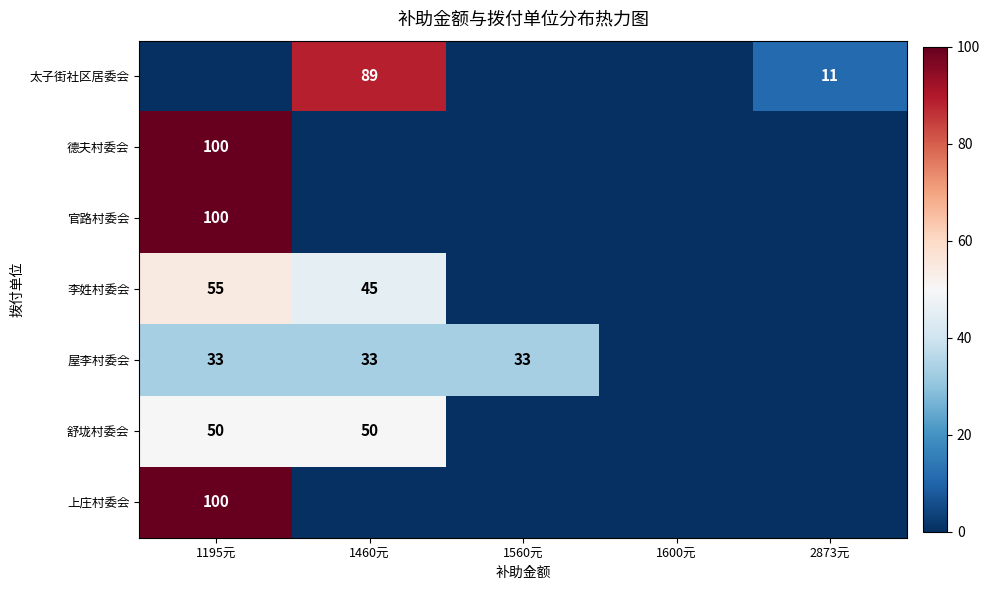

The 舒垅村委会 series shows 50 at 1460元. True or false?

True